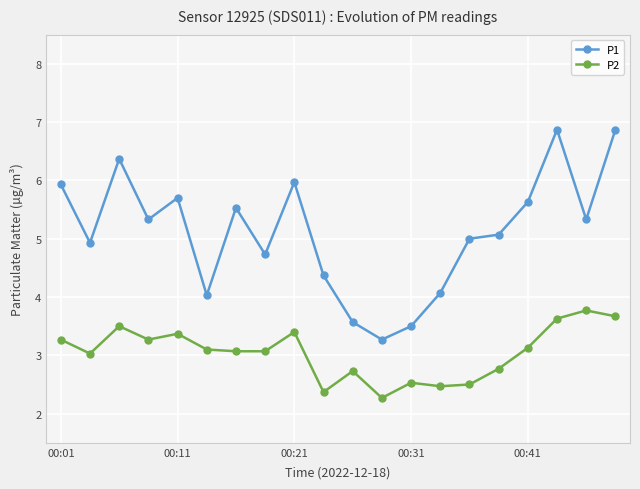

Reading right to left, what are all the values shown in this chart?

P1: 6.9	5.3	6.9	5.6	5.1	5.0	4.1	3.5	3.3	3.6	4.4	6.0	4.7	5.5	4.0	5.7	5.3	6.4	4.9	5.9
P2: 3.7	3.8	3.6	3.1	2.8	2.5	2.5	2.5	2.3	2.7	2.4	3.4	3.1	3.1	3.1	3.4	3.3	3.5	3.0	3.3